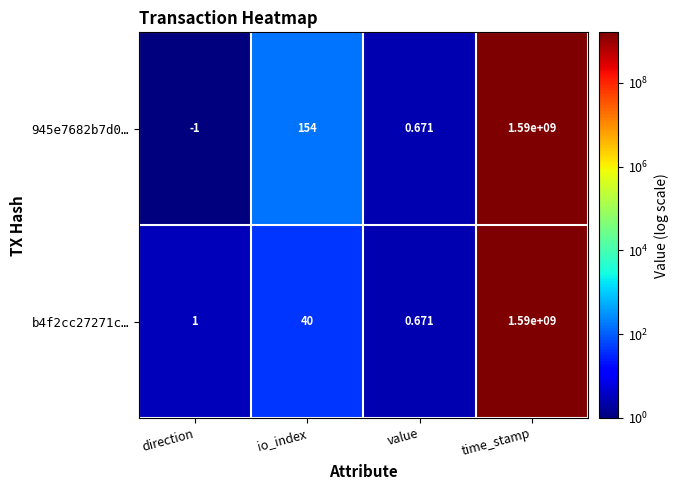

List the labels in order of 945e7682b7d0… value, smallest first.

direction, value, io_index, time_stamp